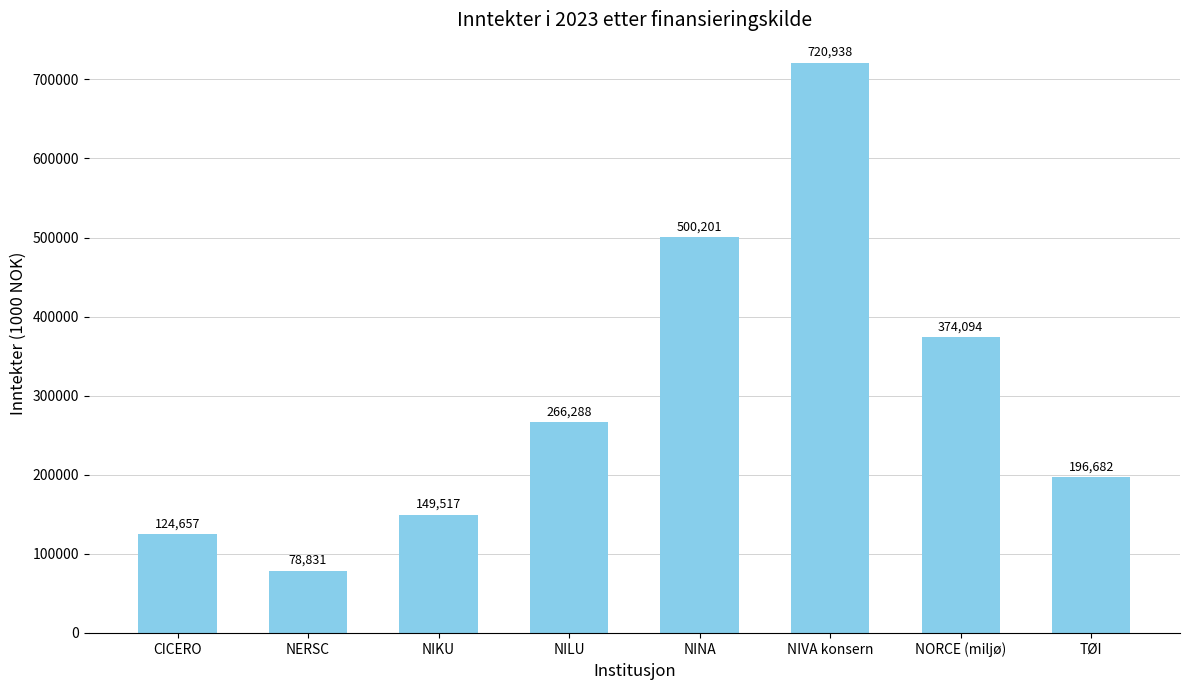

What is the value of the 3rd bar from the left?

149517